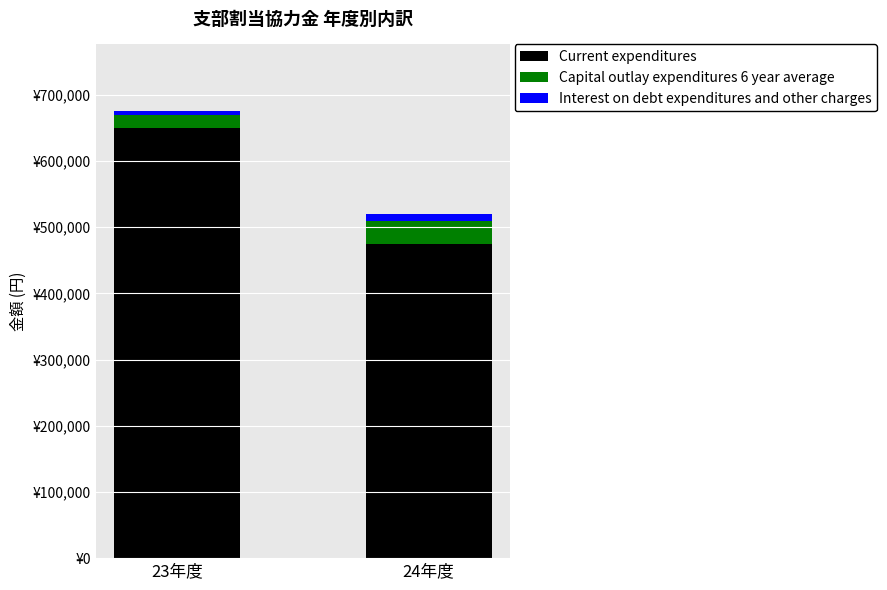

True or false: Interest on debt expenditures and other charges has a value of 5675 at 24年度.

False